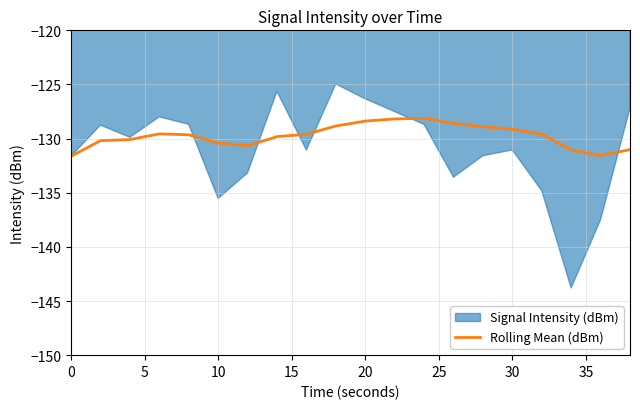

What is the lowest value of the Rolling Mean (dBm) series?

-131.6